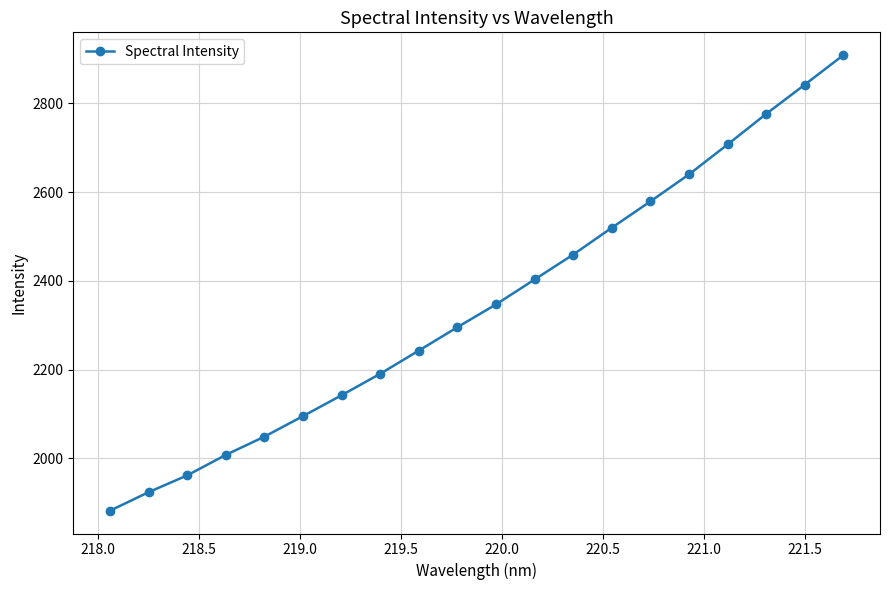

True or false: there are more than 2 points higher than both neighbors.

False